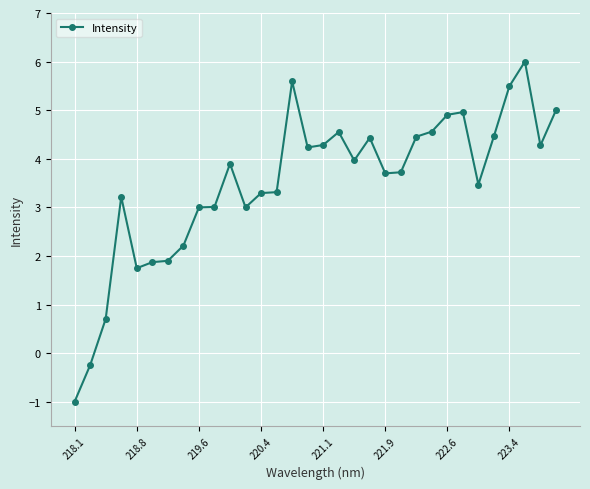

True or false: the data has more than 1 interior local peaks.

True